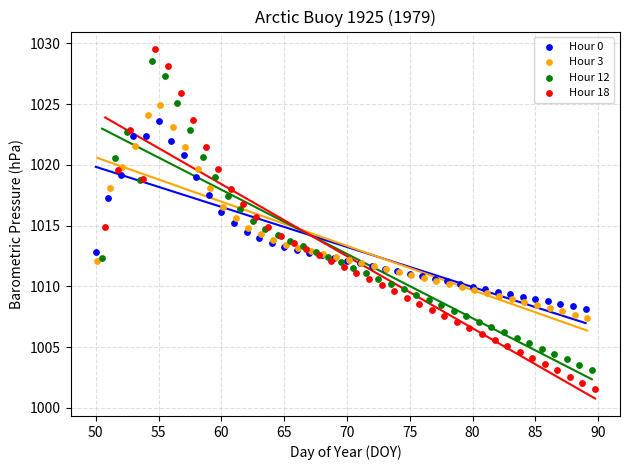

Which series contains the lowest Y value?

Hour 18